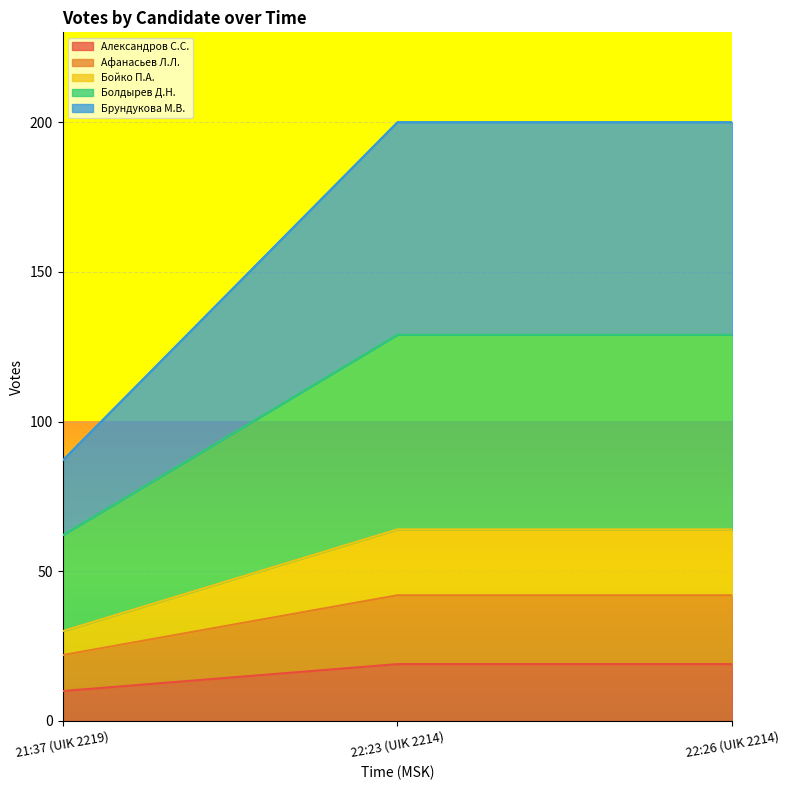

What is the minimum value for Александров С.С.?

10